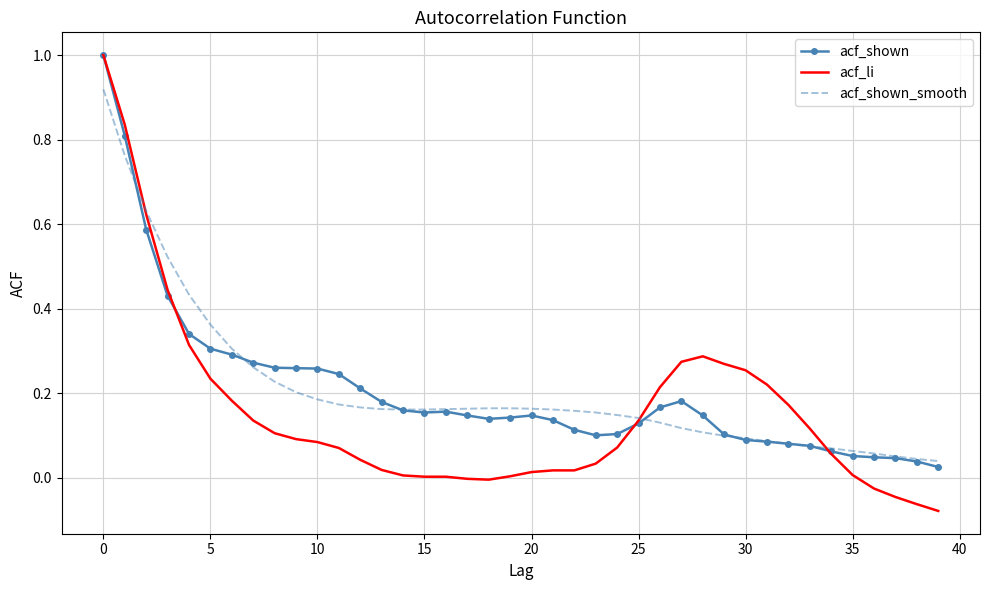

Which series has the largest range (max minus min)?

acf_li